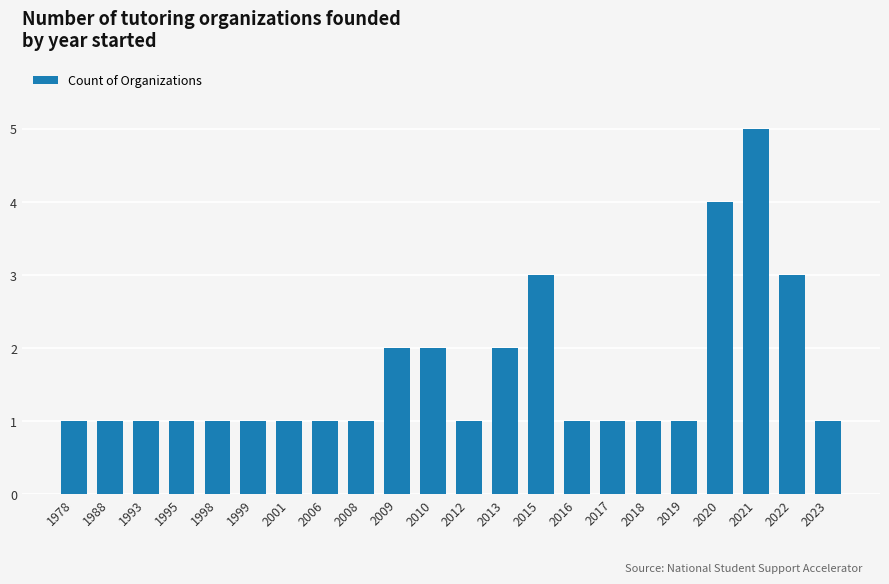

The value at 2022 is 4. True or false?

False